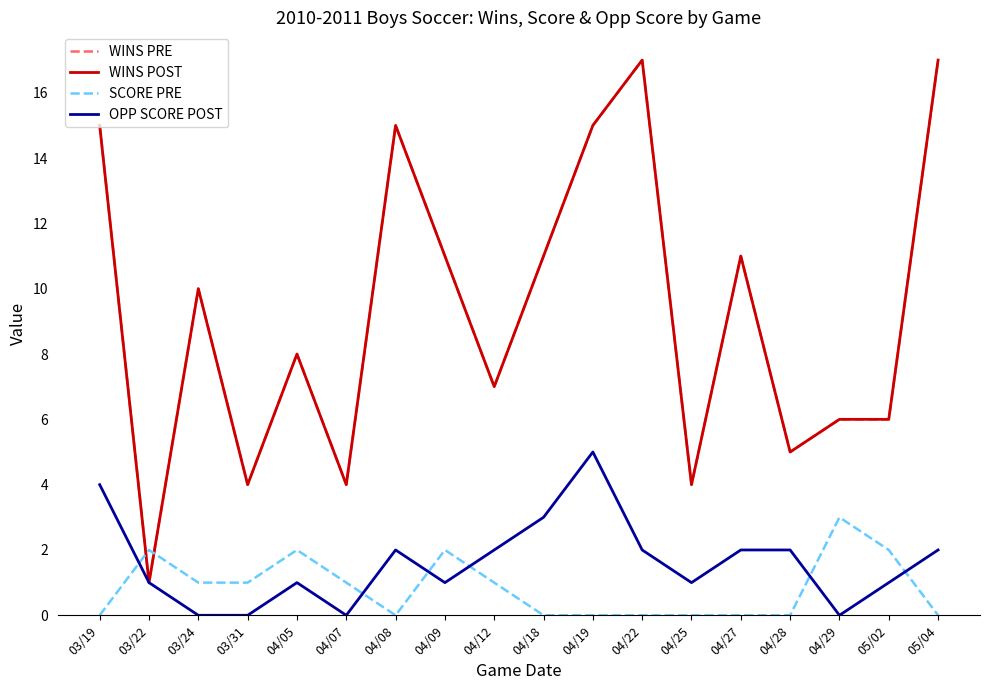

How many lines are shown in the chart?

4